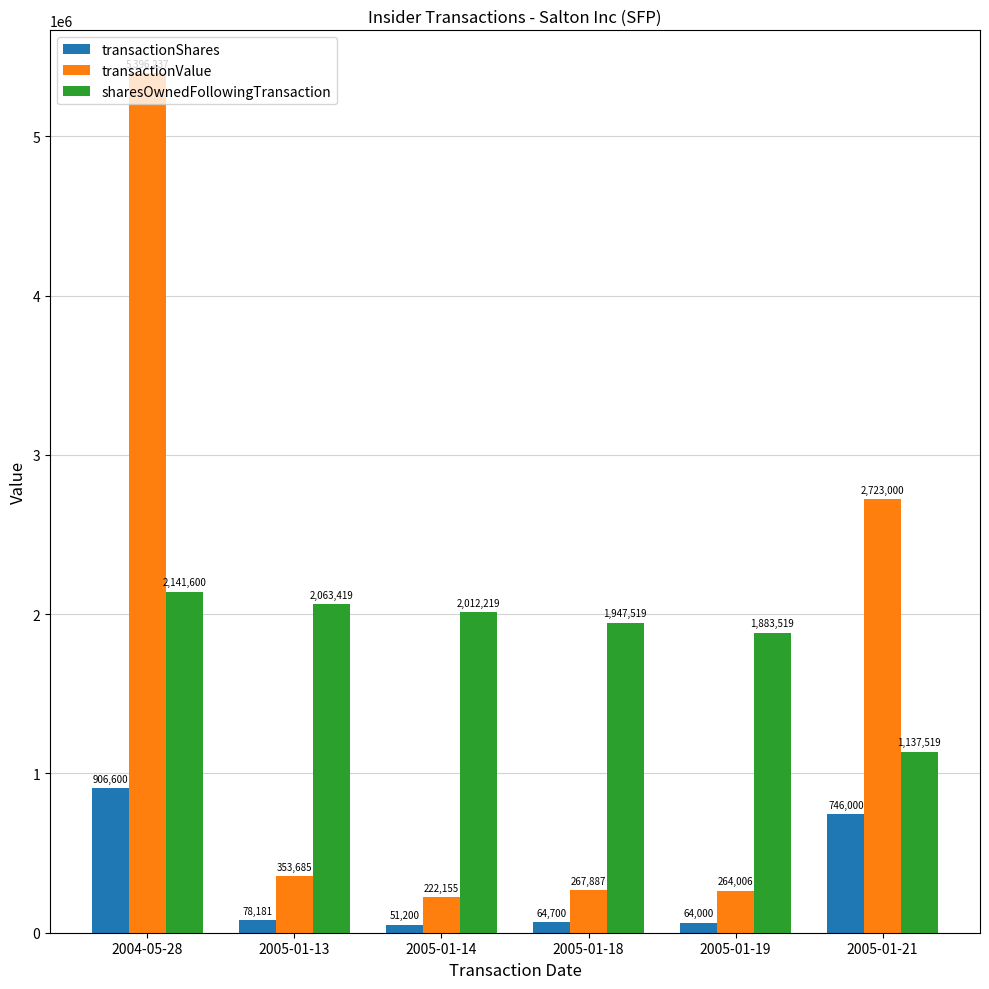

Which label corresponds to the smallest value in the chart?

2005-01-14